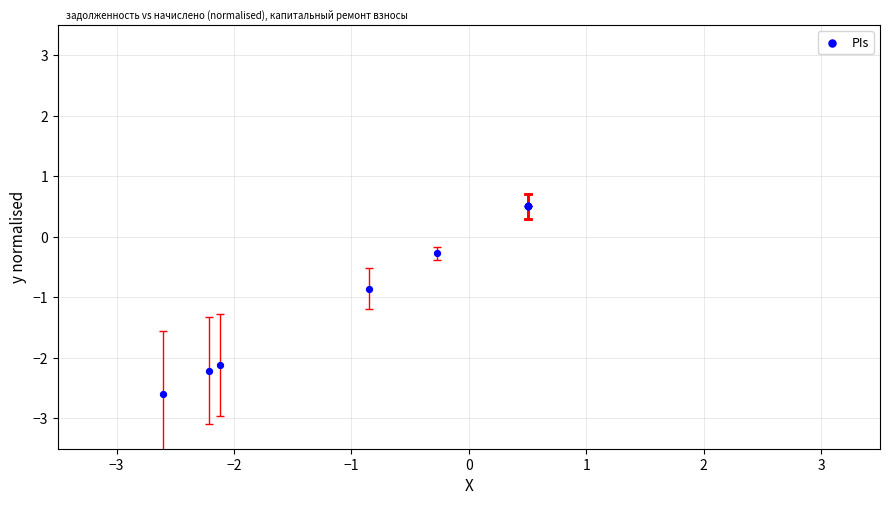

What Y value in the scatter plot is closest to -1?

-0.9